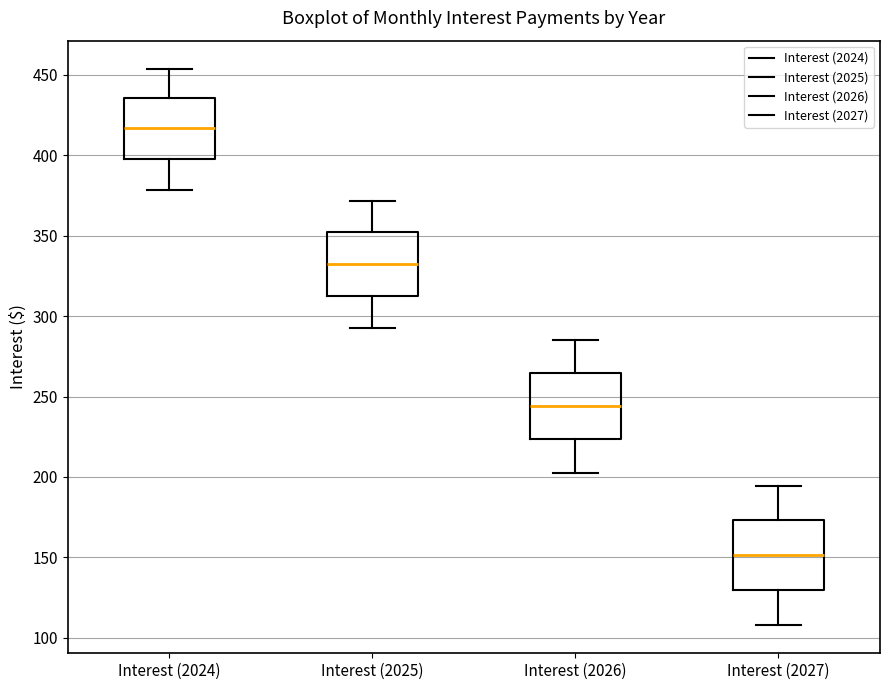

Reading left to right, read every box against the y-axis: the position of its median line, the range the box covers, and the ends of its whiskers. The values are not printed on the chart, so give them approximately, as read against the axis.

Interest (2024): median 415, box 400 to 435, whiskers 380 to 455
Interest (2025): median 335, box 315 to 350, whiskers 295 to 370
Interest (2026): median 245, box 225 to 265, whiskers 200 to 285
Interest (2027): median 150, box 130 to 175, whiskers 110 to 195